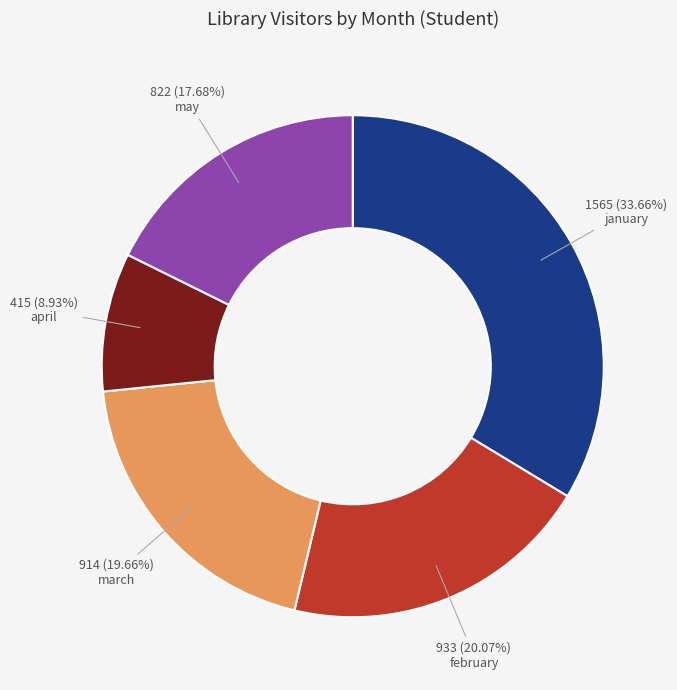

Is there any slice that represents more than half of the pie?

No